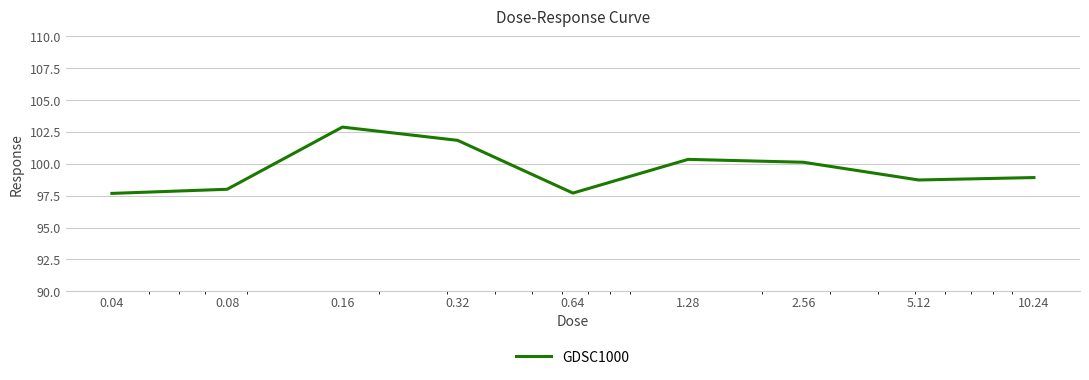

What is the greatest value displayed?

102.9